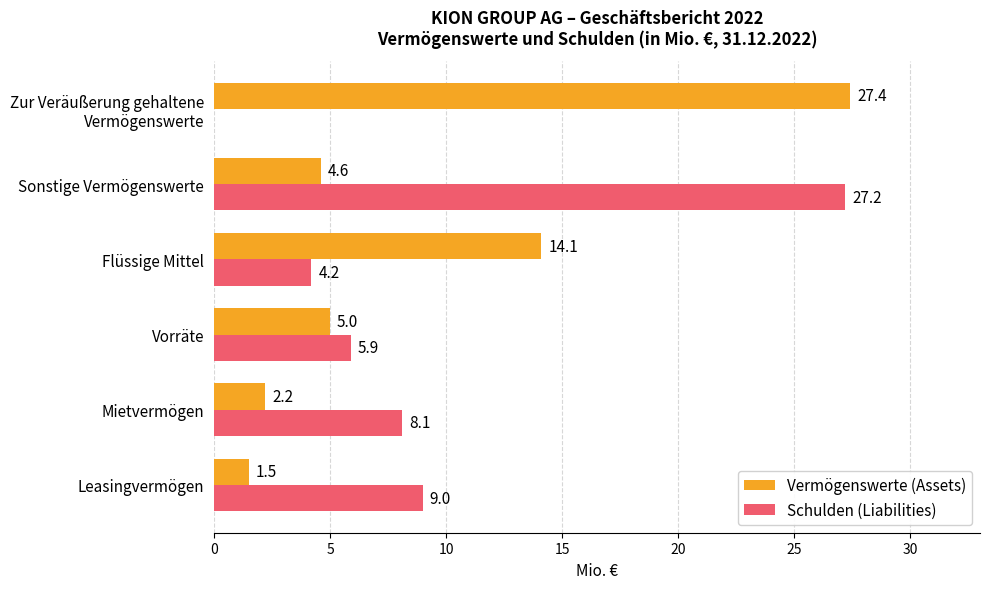

True or false: Vermögenswerte (Assets) has a value of 1.1 at Mietvermögen.

False